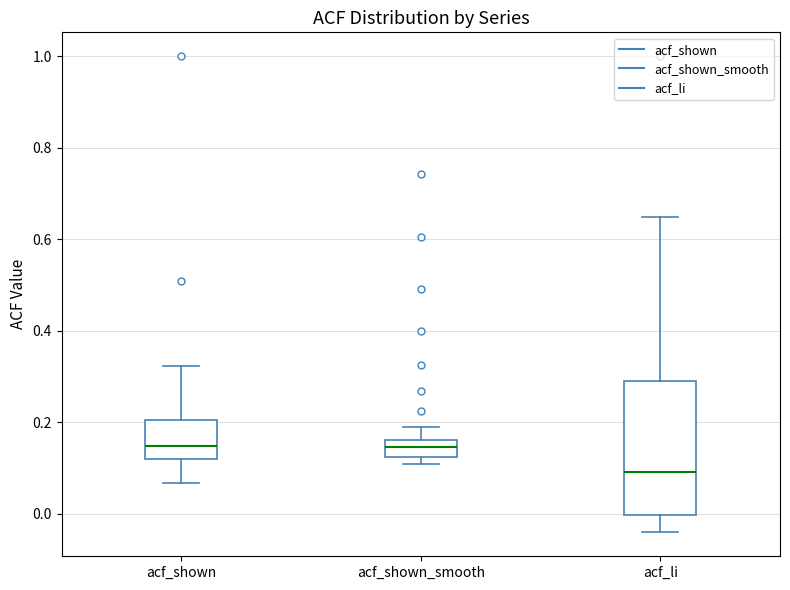

Reading left to right, transcribe this box plot: for each box, give where its median line is, the range the box spans, and where its two whiskers end, as read against the y-axis. The values are not printed on the chart, so give them approximately, as read against the axis.

acf_shown: median 0.14, box 0.12 to 0.20, whiskers 0.06 to 0.32
acf_shown_smooth: median 0.14, box 0.12 to 0.16, whiskers 0.10 to 0.20
acf_li: median 0.10, box 0.00 to 0.30, whiskers -0.04 to 0.64